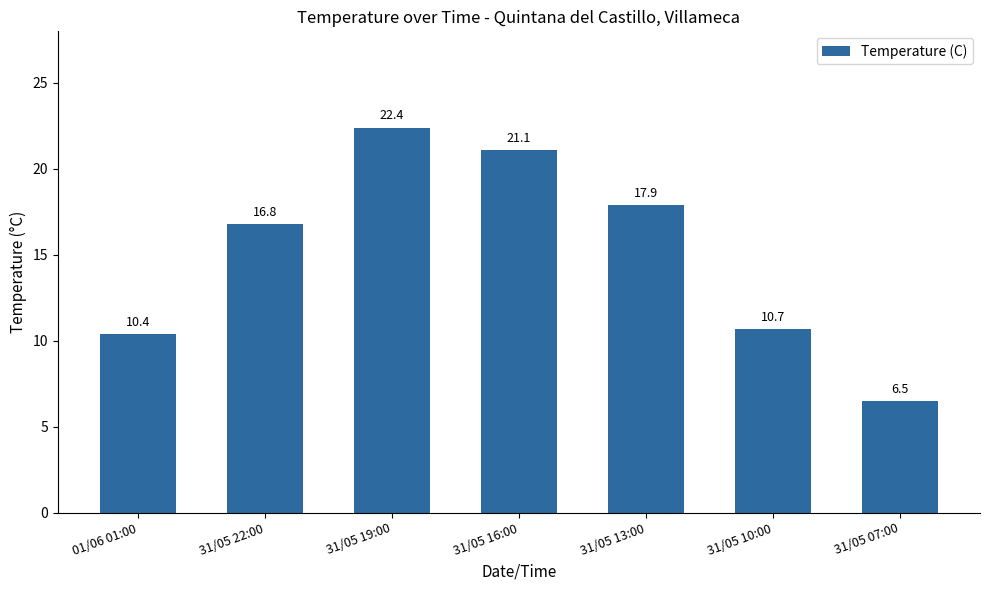

What position from the left is 31/05 10:00?

6